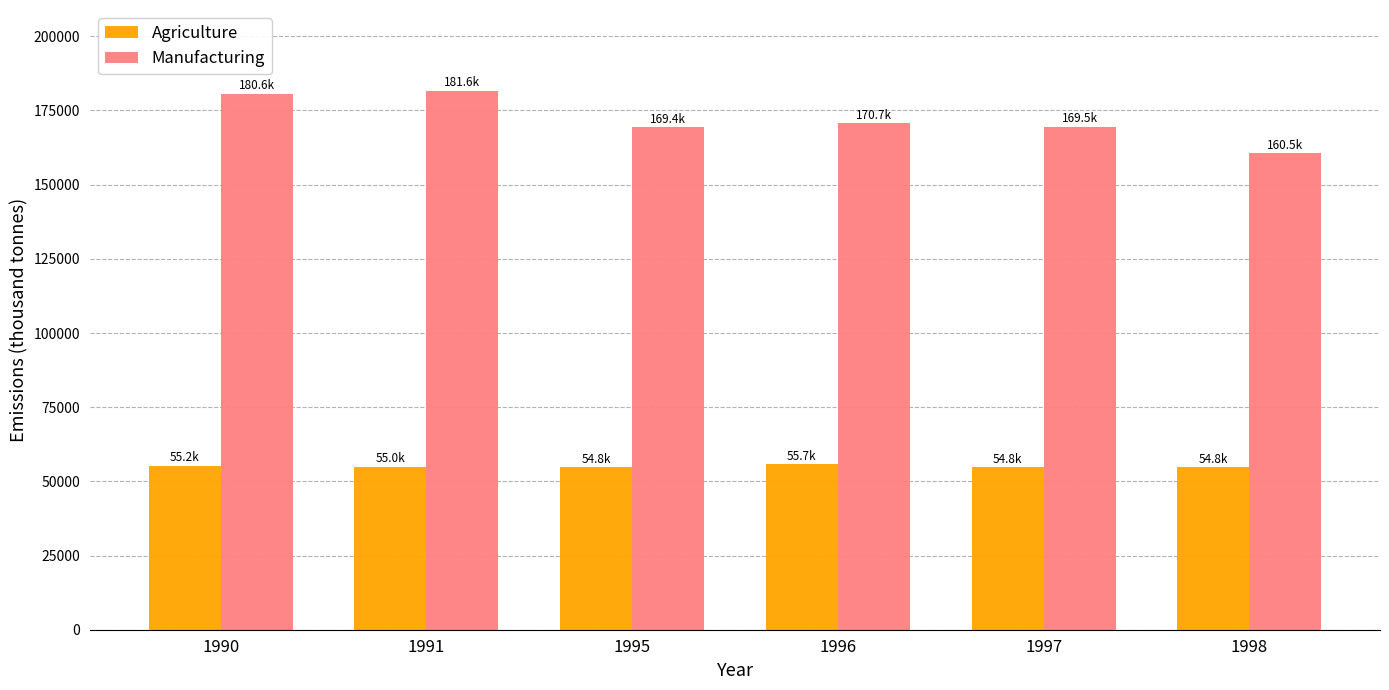

What is the minimum value for Manufacturing?

160536.1